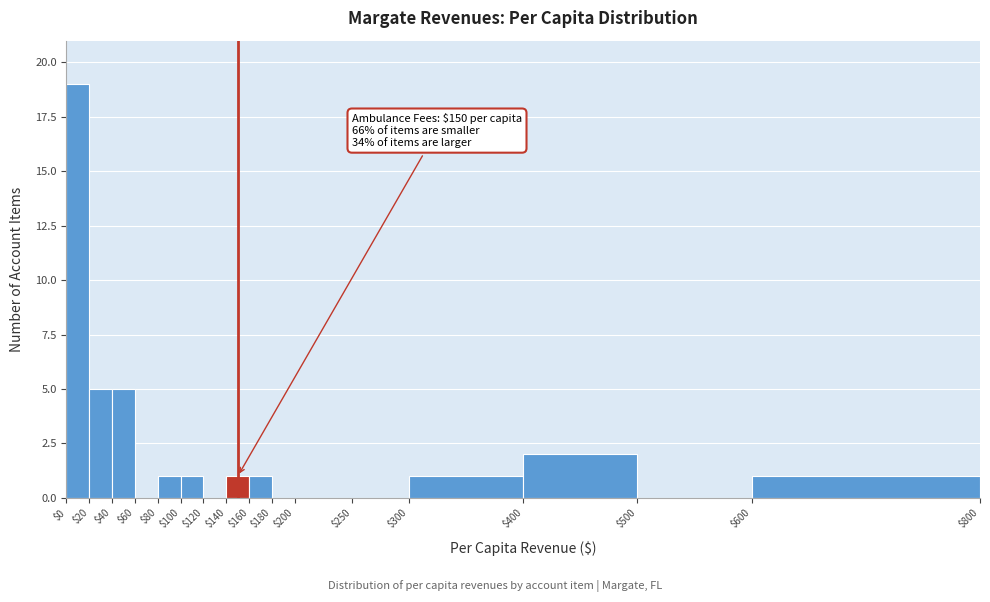

Which range on the x-axis has the tallest bar?

$0 to $20